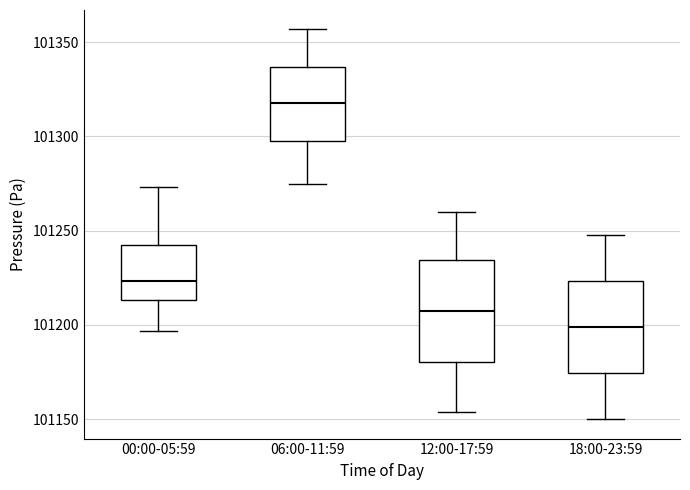

Where is the upper edge of the box for 00:00-05:59 on the y-axis? The values are not printed on the chart, so give them approximately, as read against the axis.

101240